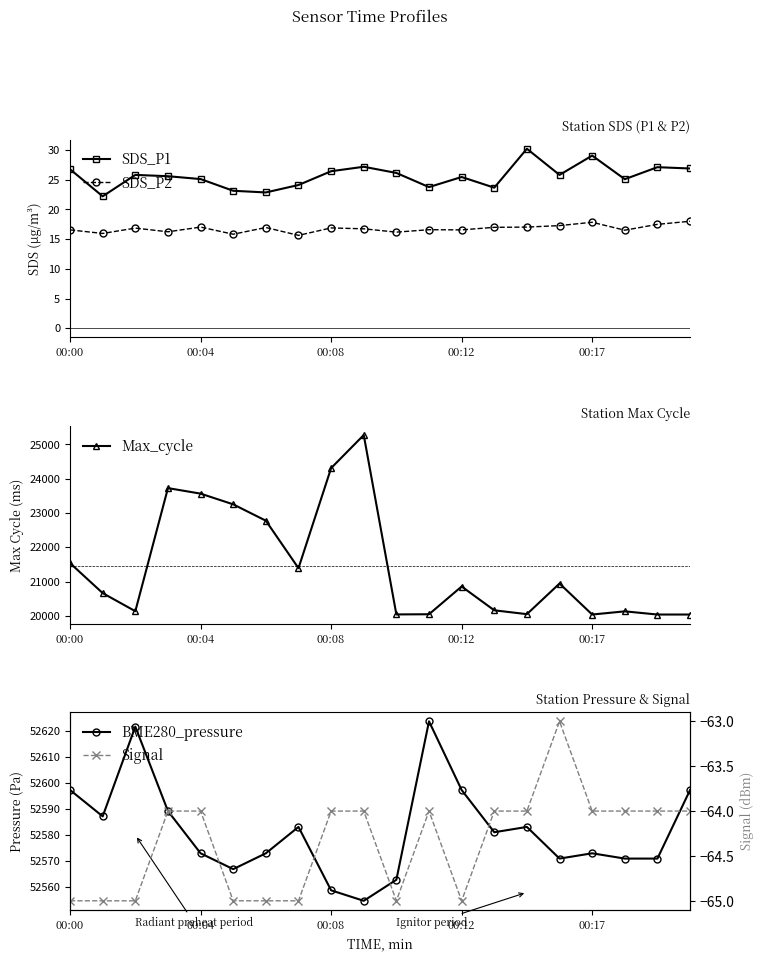

True or false: SDS_P2 has more than 2 interior local peaks.

True